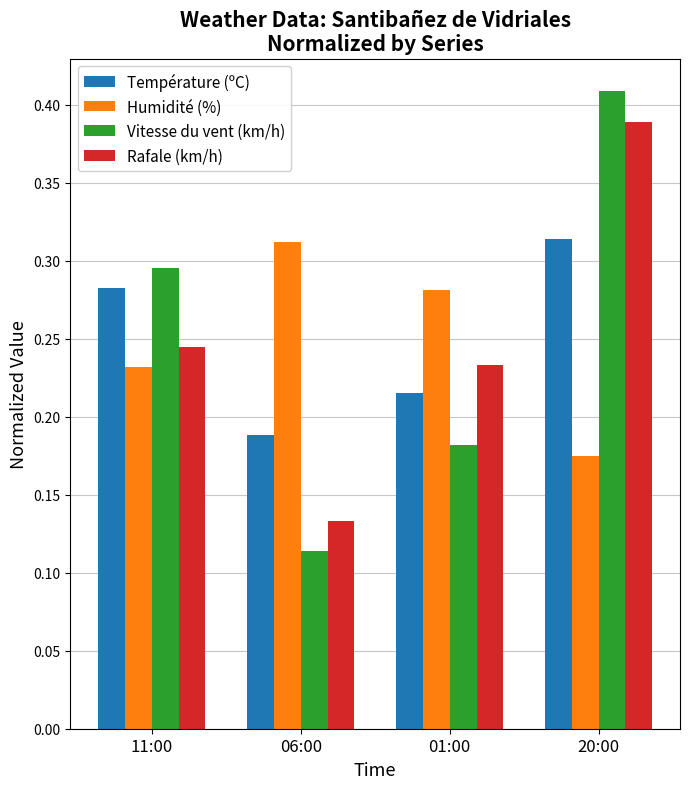

The Rafale (km/h) series shows 0.4 at 11:00. True or false?

False